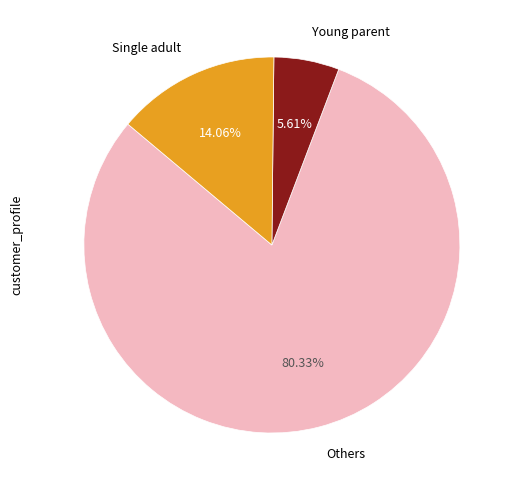

Is there any slice that represents more than half of the pie?

Yes